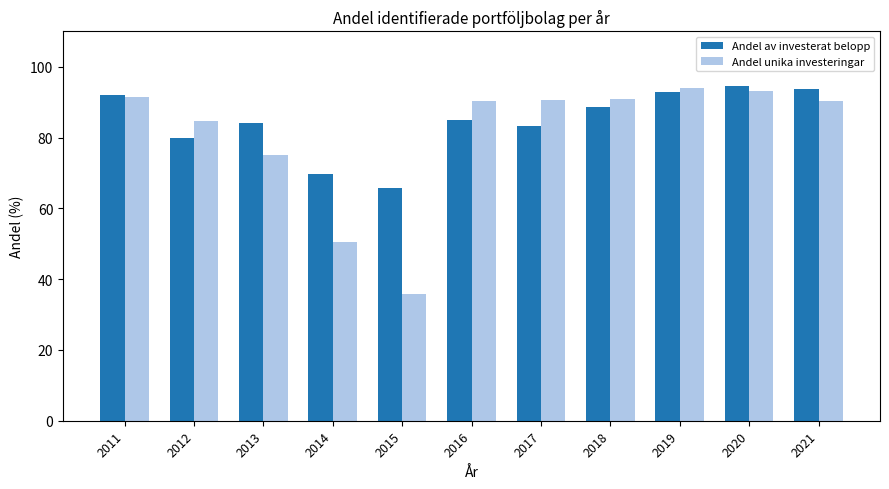

Which series has the widest spread of values?

Andel unika investeringar